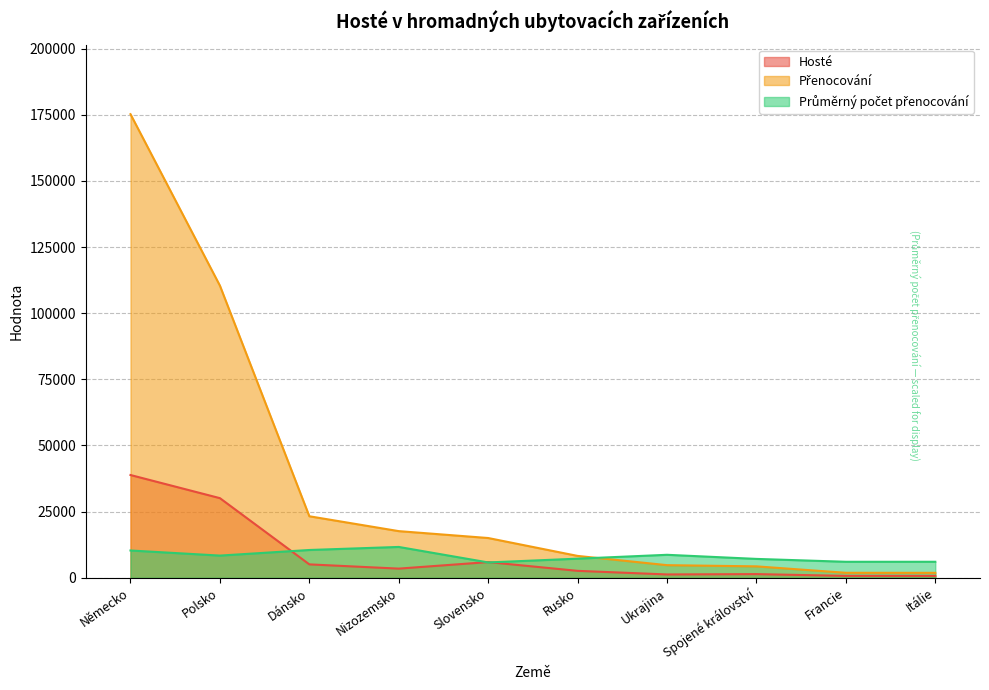

True or false: Průměrný počet přenocování has more than 1 points higher than both neighbors.

True